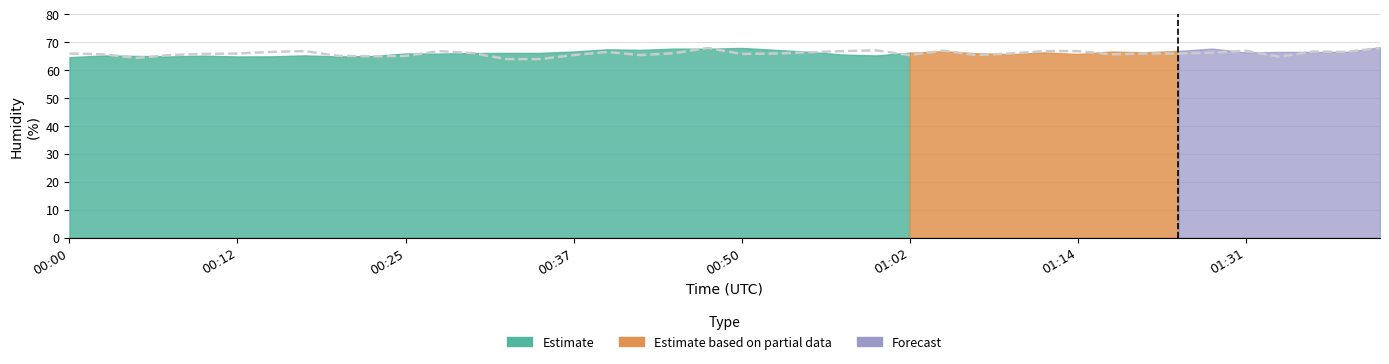

What position from the left is 21?

22